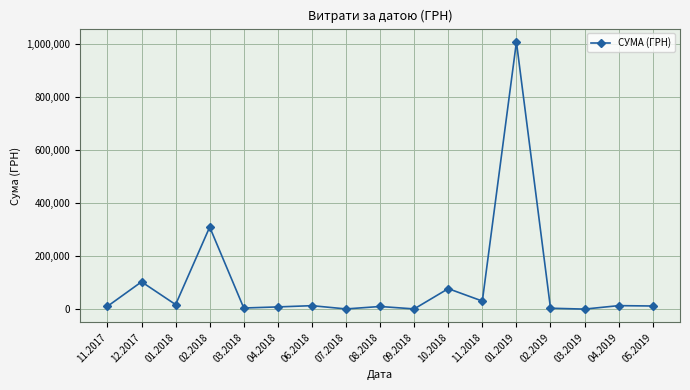

What is the value of the 13th point from the left?

1008881.5